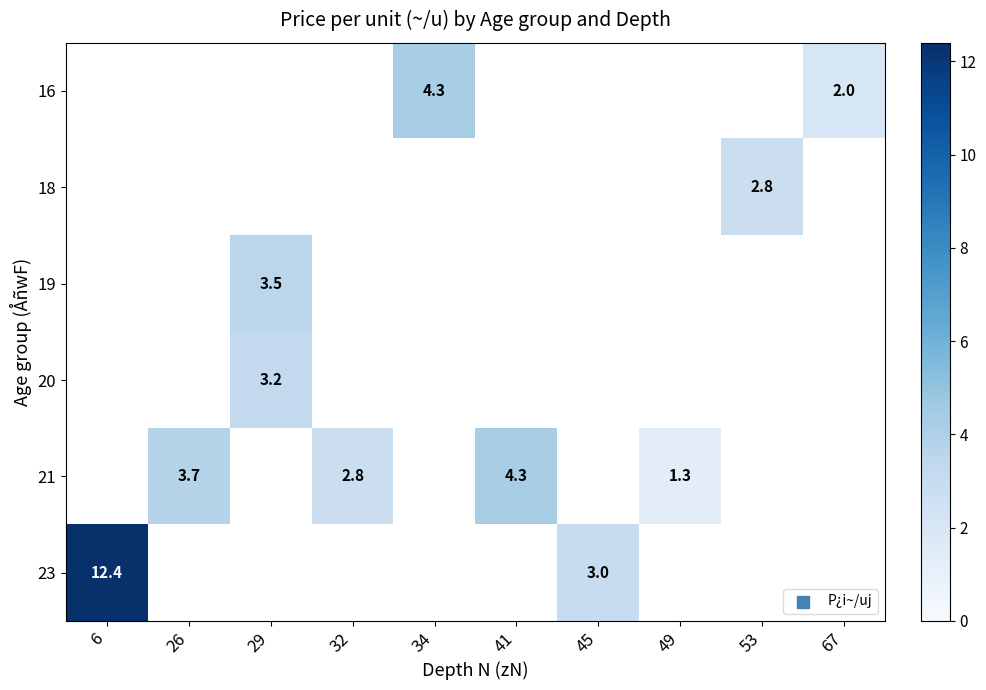

How many distinct data groups are displayed?

6